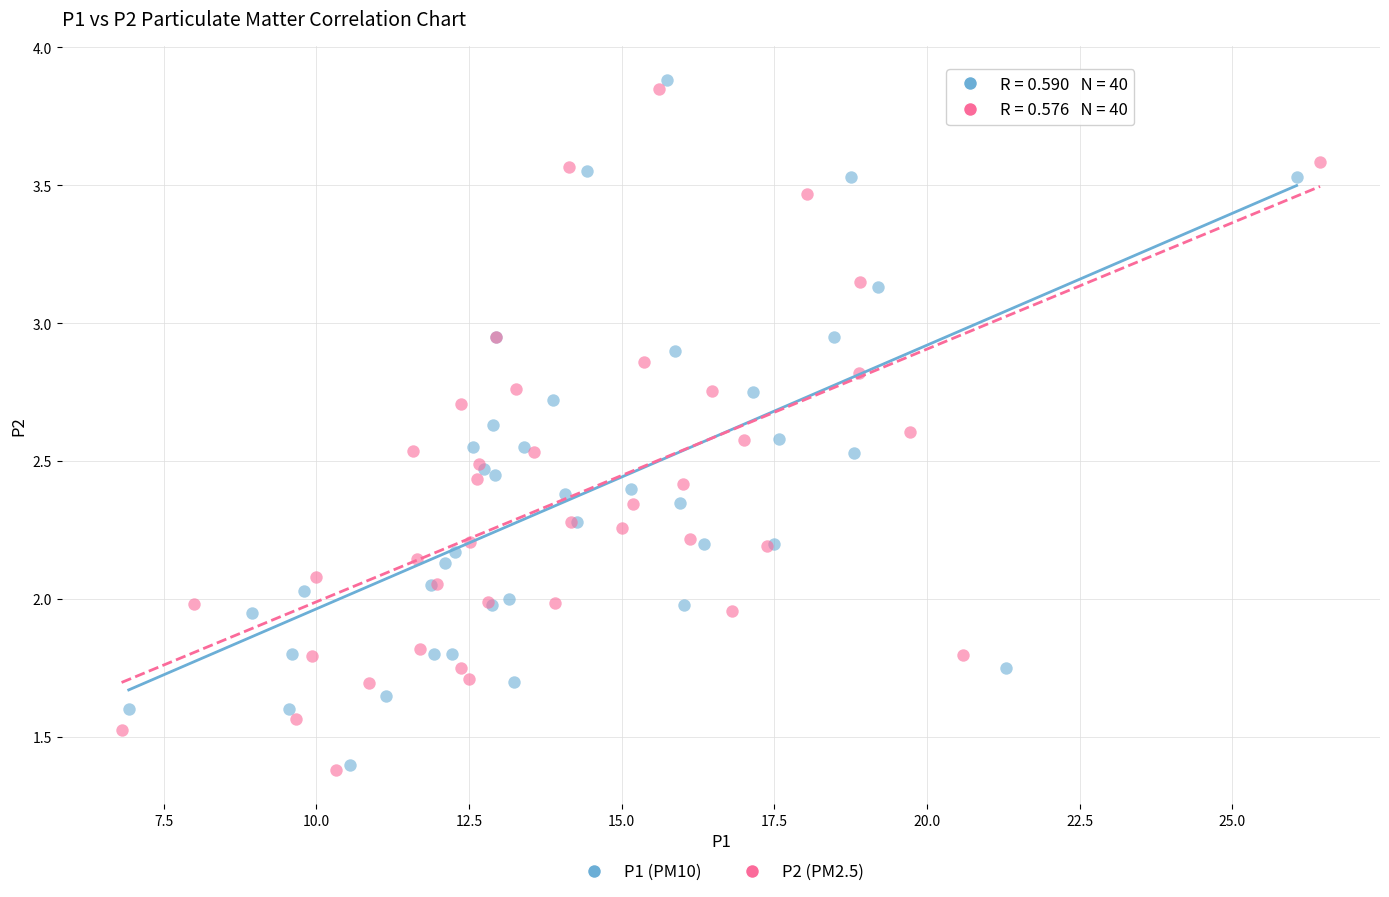

Which series has the largest Y range (max minus min)?

P1 (PM10)